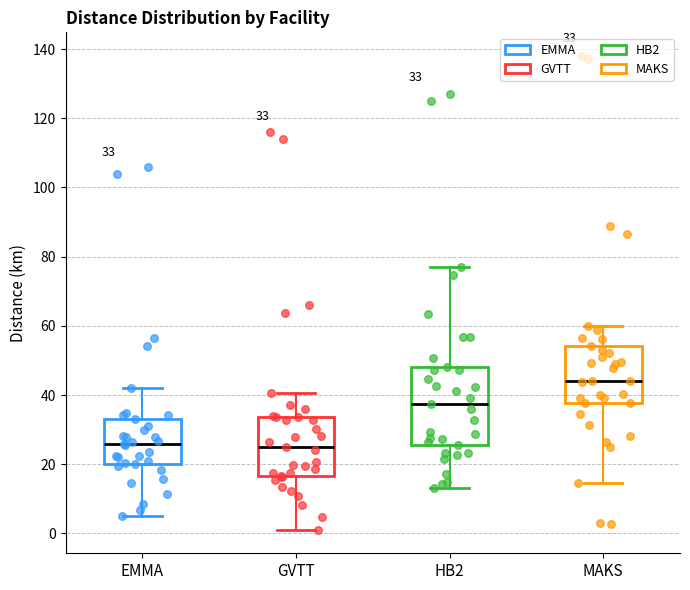

Comparing the boxes themselves (not the whiskers), which one is the tallest?

HB2